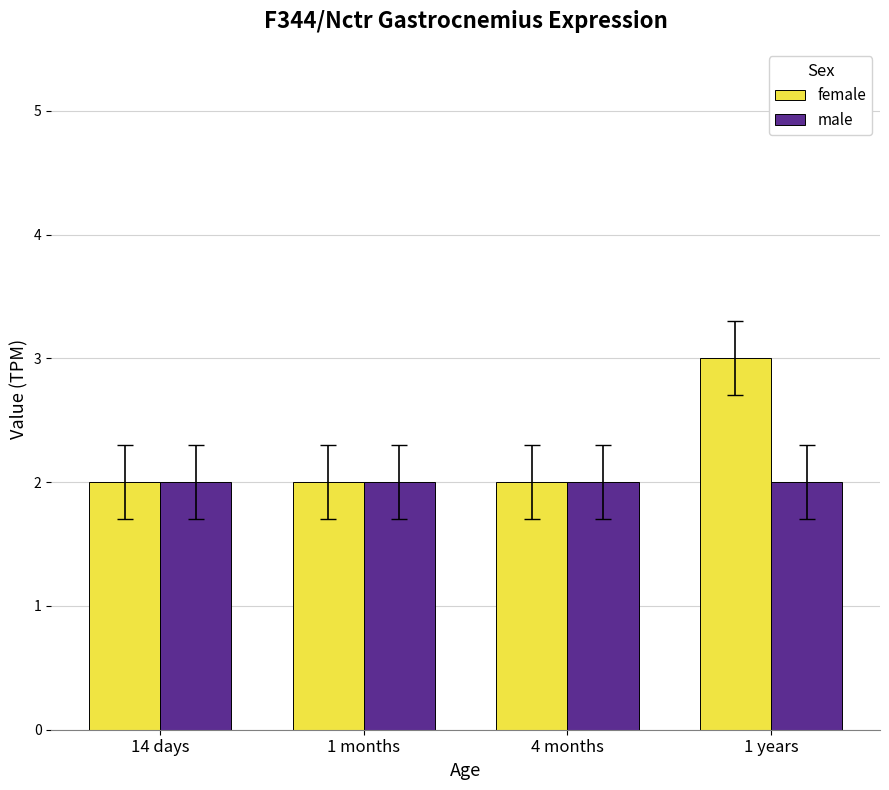

What are all the series names shown in the legend?

female, male